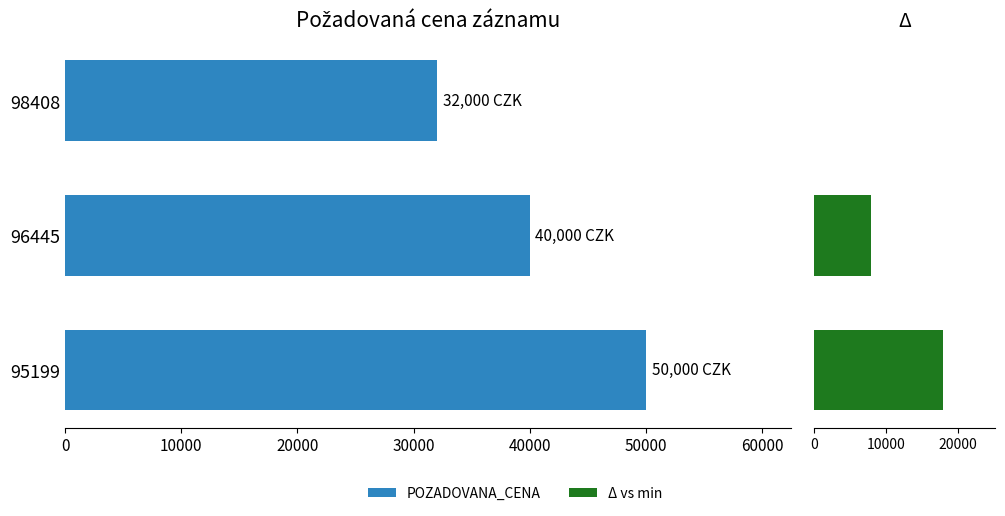

Which series has the largest range (max minus min)?

POZADOVANA_CENA